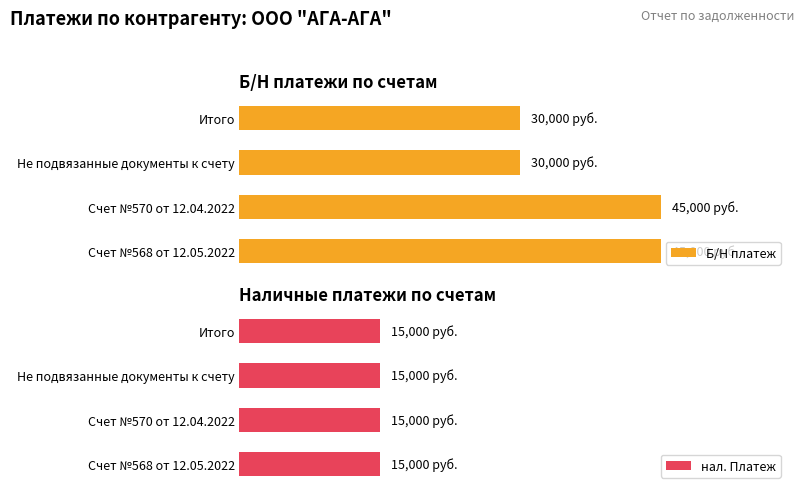

Rank the series by their maximum value, from lowest to highest.

нал. Платеж, Б/Н платеж